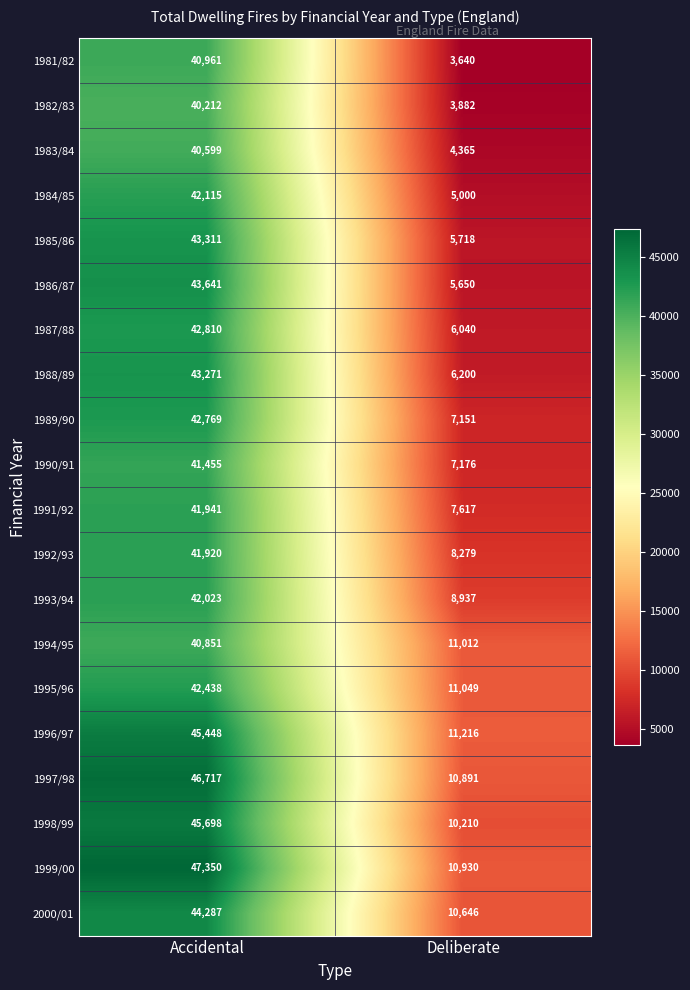

How many data points in 1994/95 are less than 40851?

1